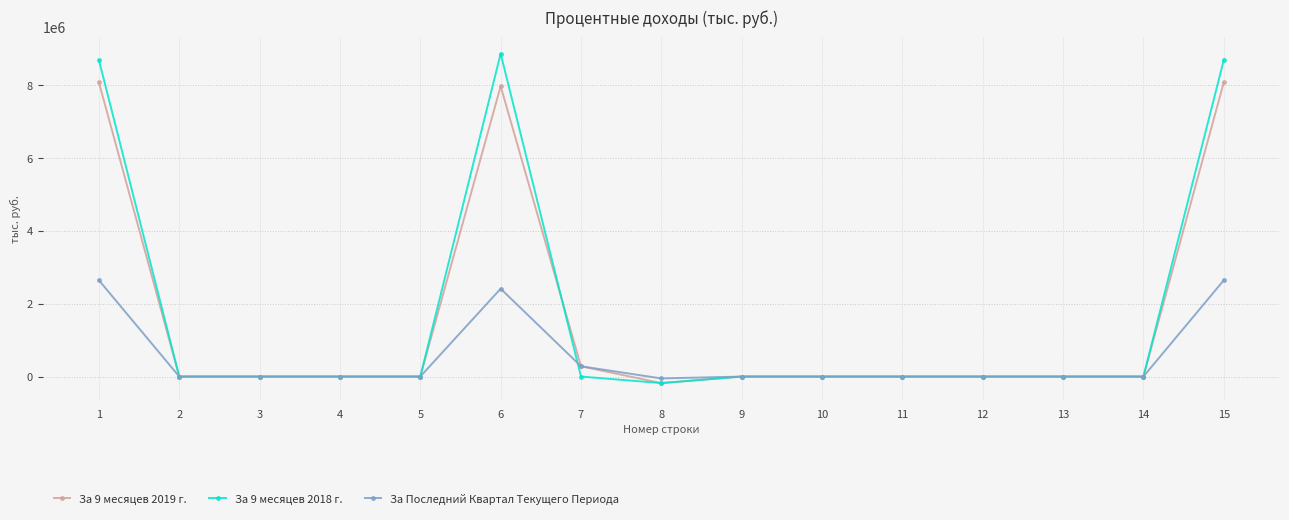

What is the value of the За Последний Квартал Текущего Периода point at the 7th from the left?

282724.4